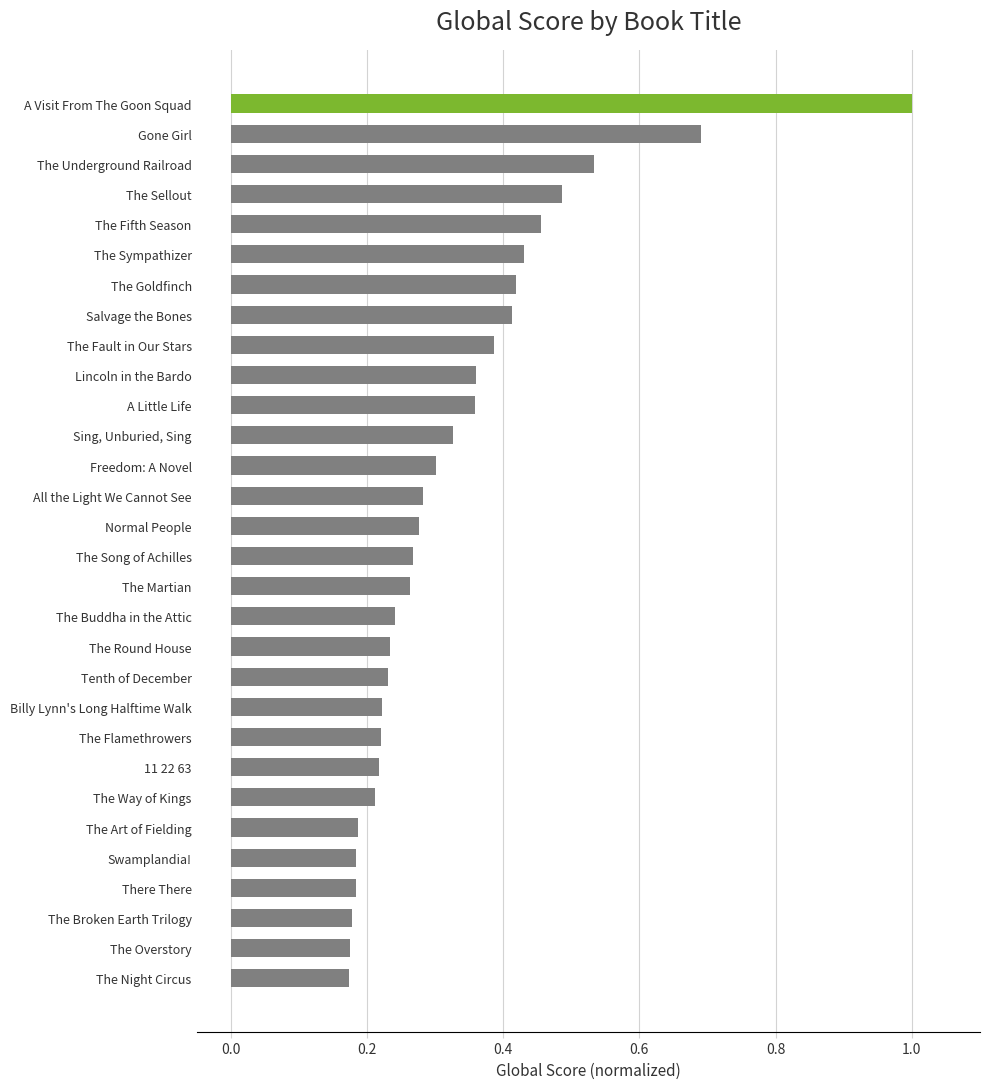

What is the change in value from Billy Lynn's Long Halftime Walk to The Sellout?

+0.3